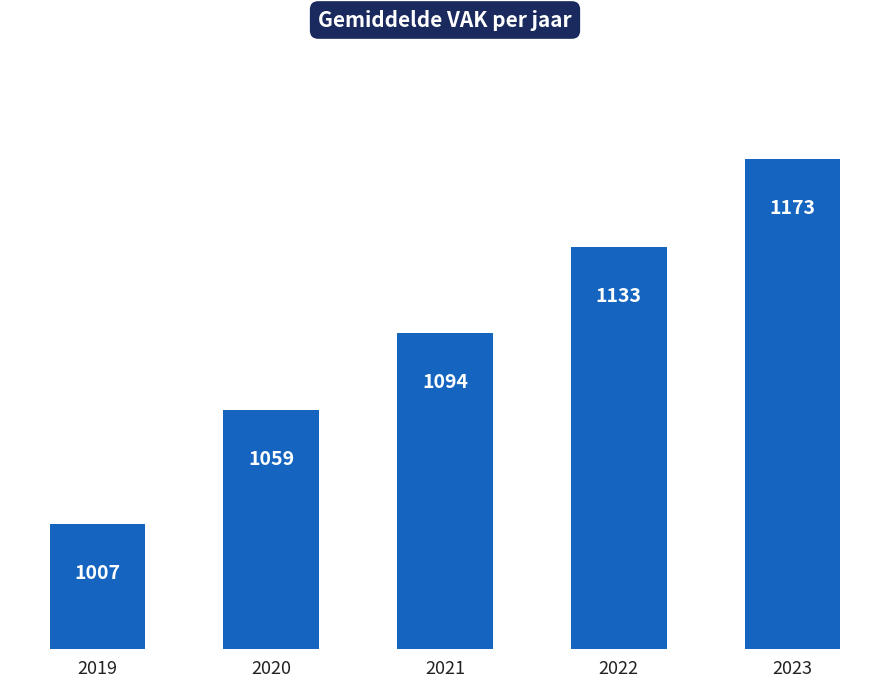

Reading right to left, extract all data points from this chart.

1173	1133	1094	1059	1007